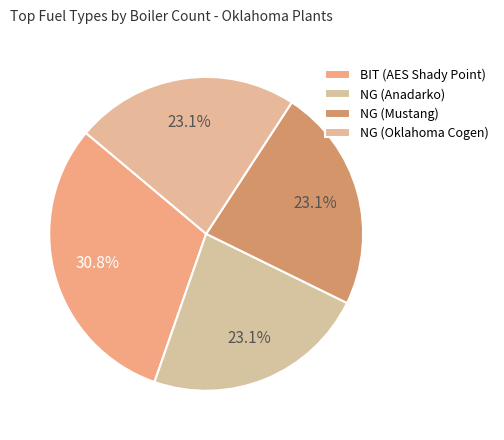

True or false: NG (Oklahoma Cogen) accounts for 23% of the total.

True